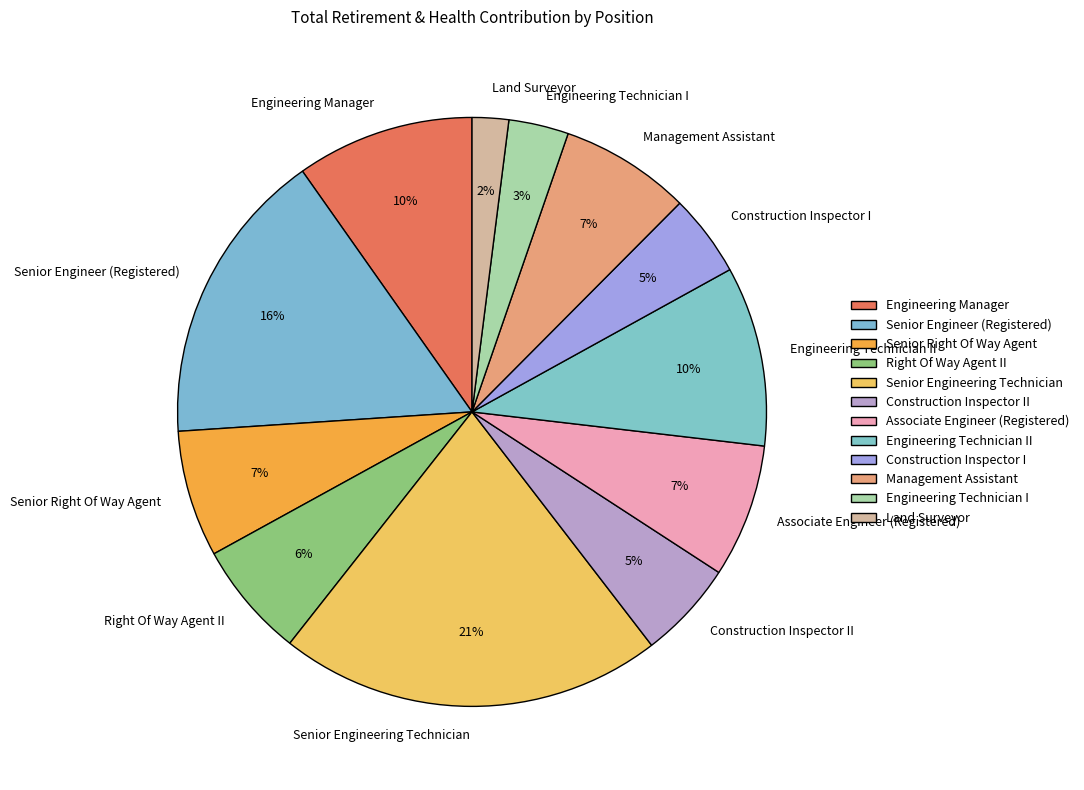

Is Engineering Technician I the majority of the pie?

No